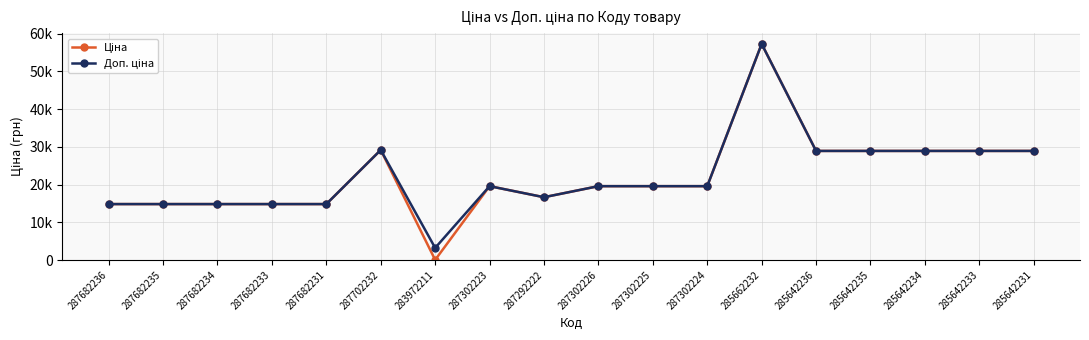

The value of Ціна at 287682233 is 14817.6. True or false?

True